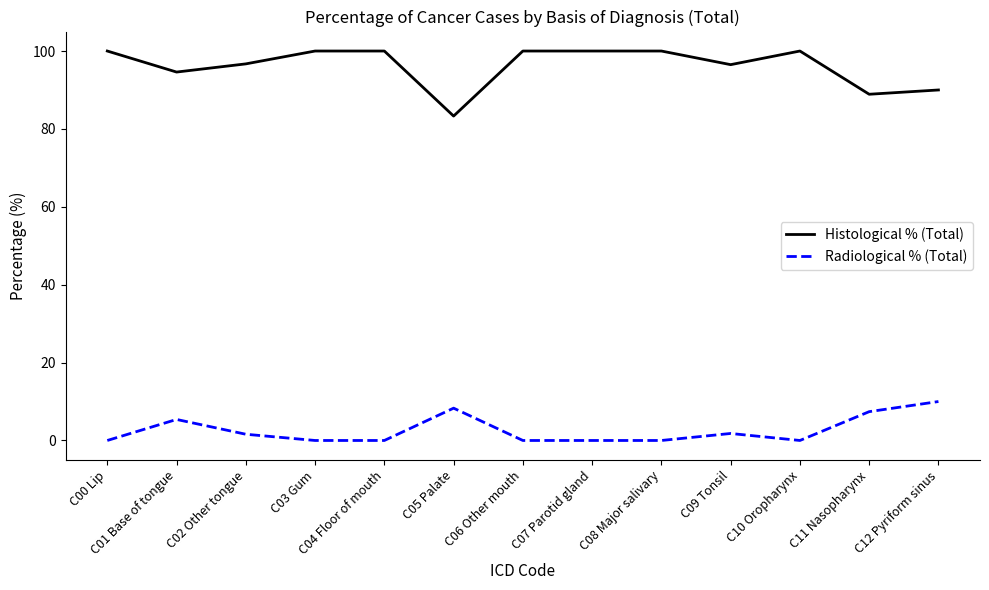

At C12 Pyriform sinus, list the series in order from smallest to largest.

Radiological % (Total), Histological % (Total)